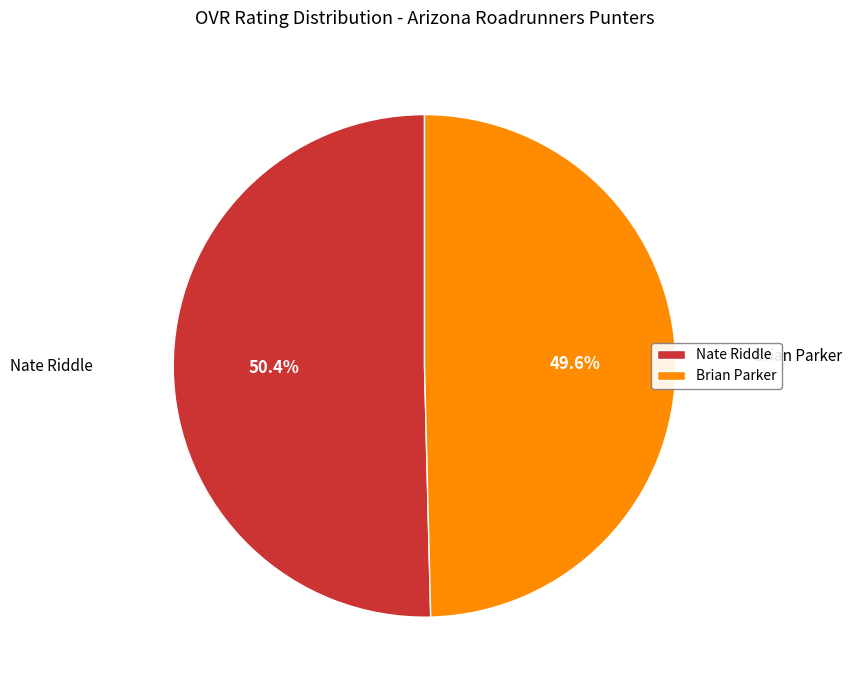

To the nearest percent, what percentage of the pie is Brian Parker?

50%